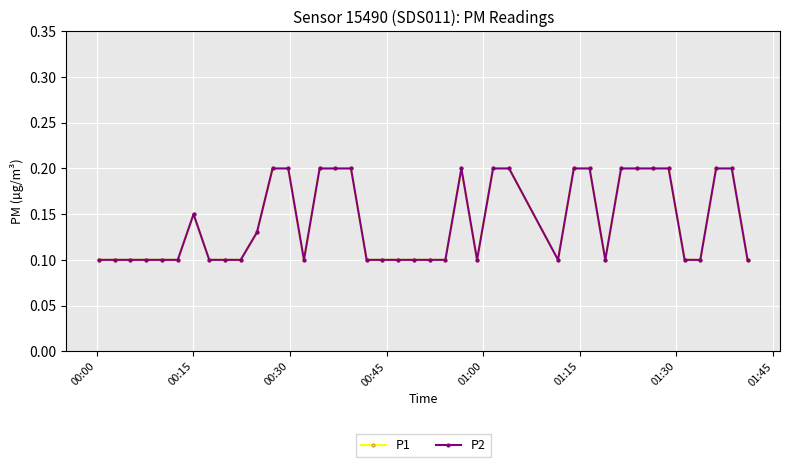

True or false: P1 and P2 cross at least once.

False